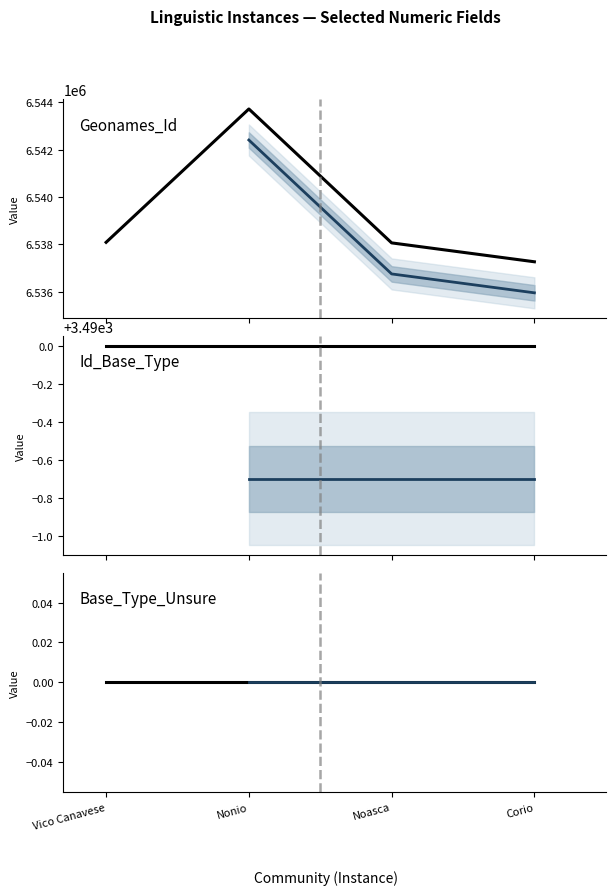

What are all the series names shown in the legend?

Geonames_Id, Id_Base_Type, Base_Type_Unsure